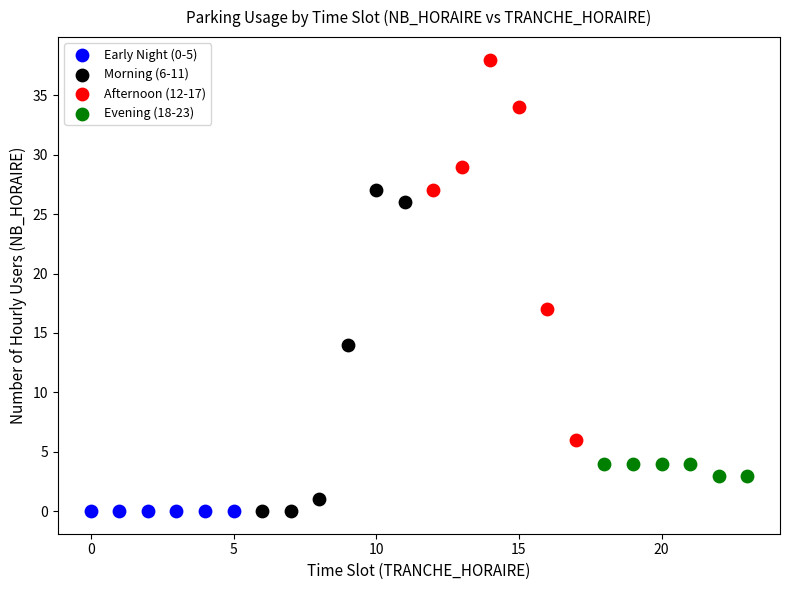

Which series contains the highest Y value?

Afternoon (12-17)